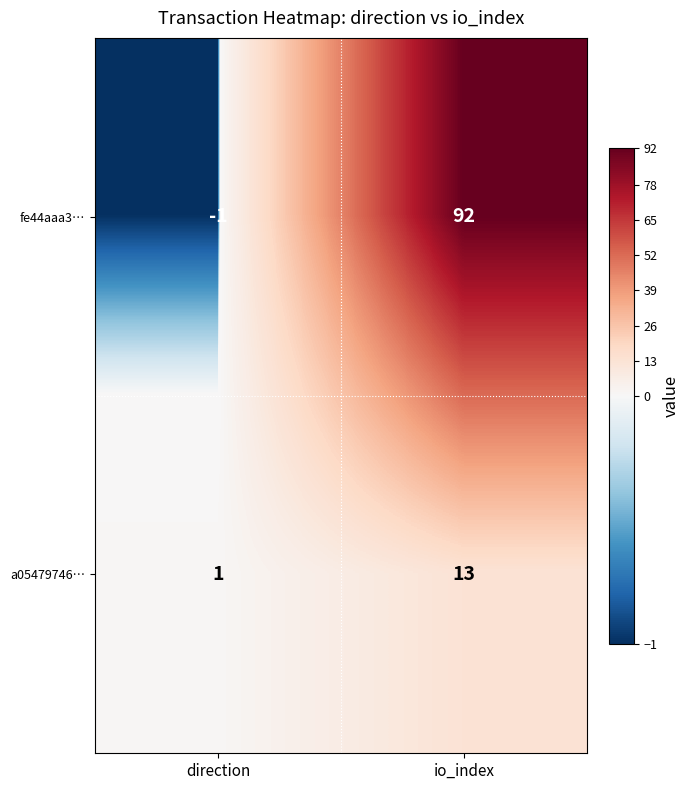

Which series changed the most between direction and io_index?

fe44aaa3…